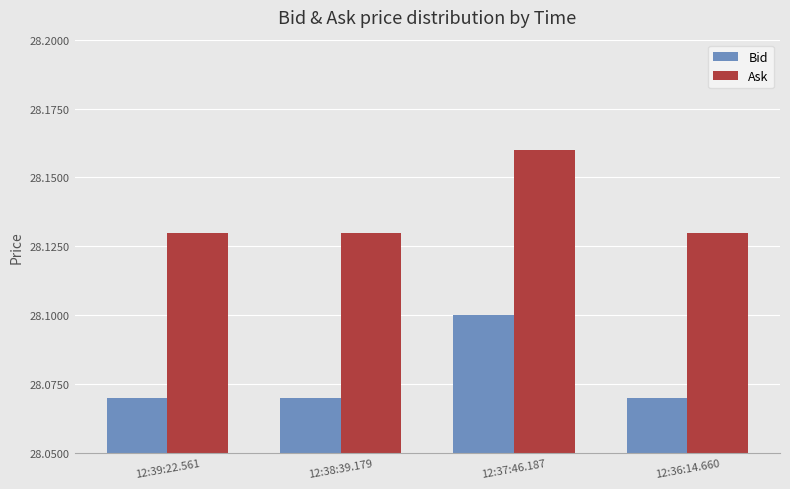

Which category has the highest value in the Ask series?

12:37:46.187